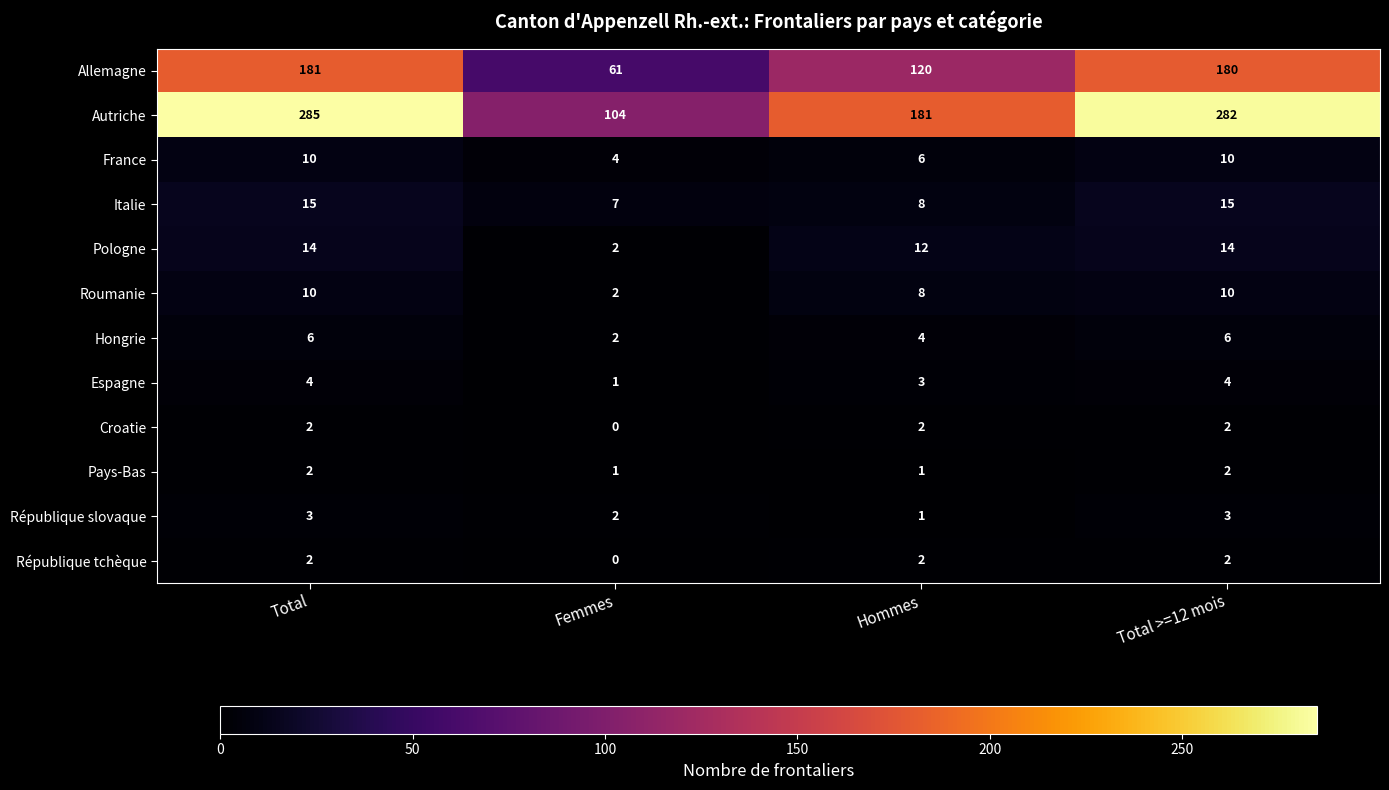

Which label corresponds to the smallest value in the chart?

Femmes